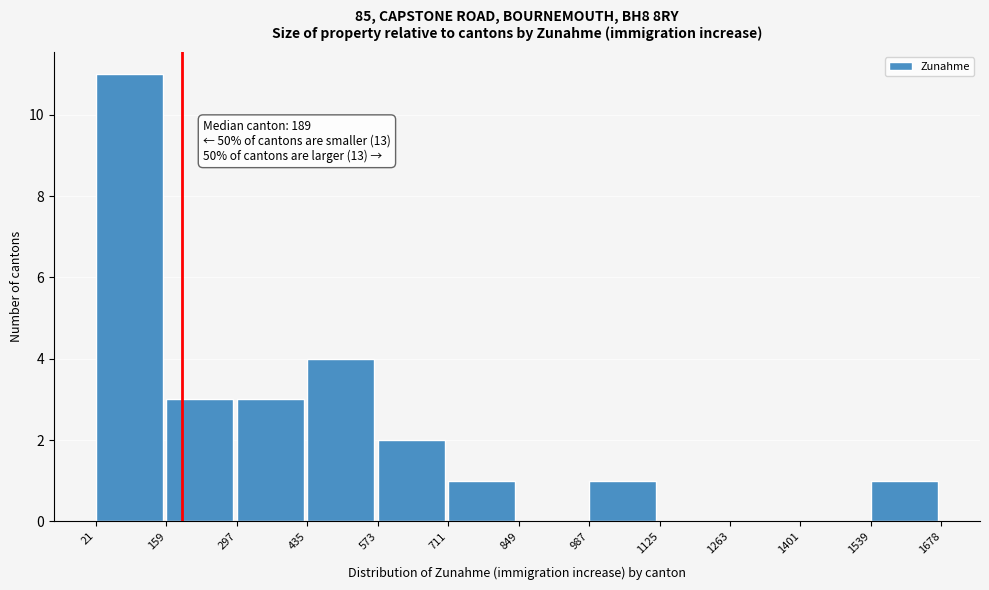

Which range on the x-axis has the tallest bar?

21 to 159